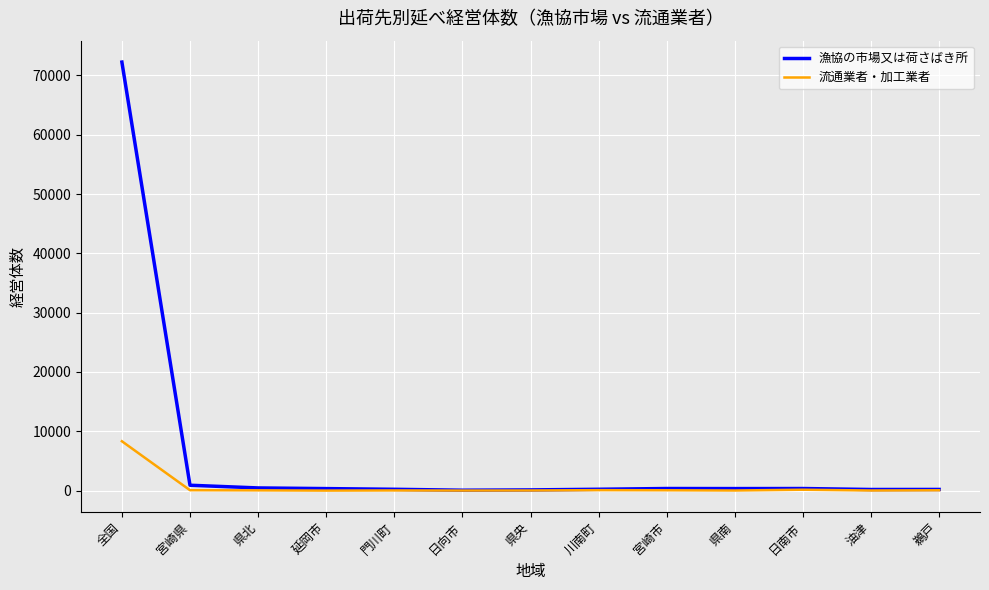

What is the difference between the 流通業者・加工業者 values at 日南市 and 鵜戸?

91